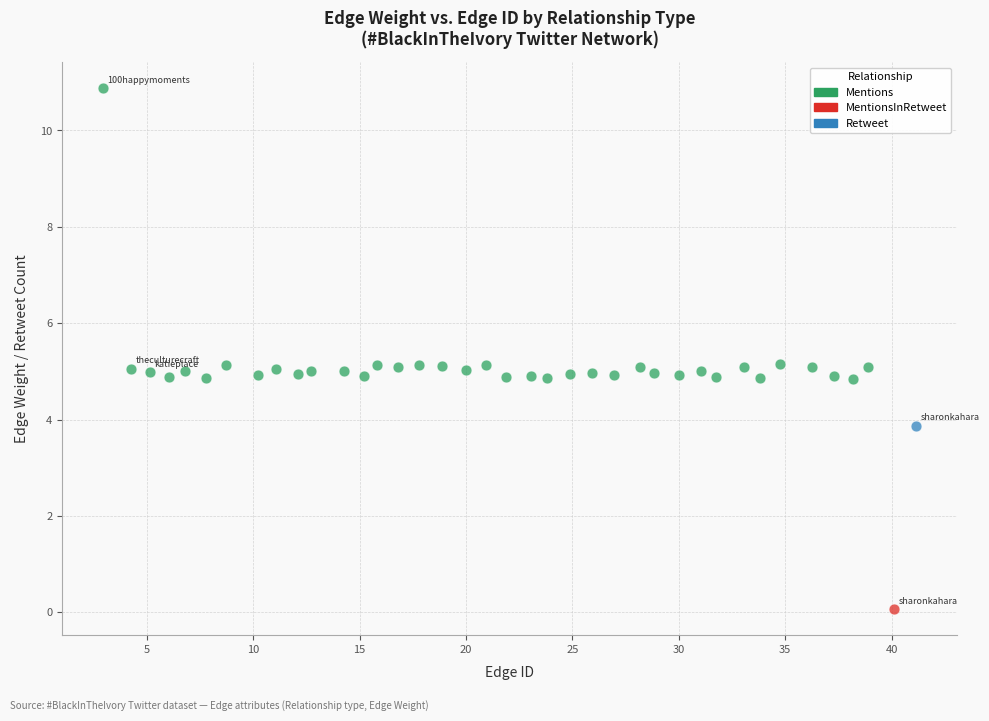

What are all the series names shown in the legend?

Mentions, MentionsInRetweet, Retweet